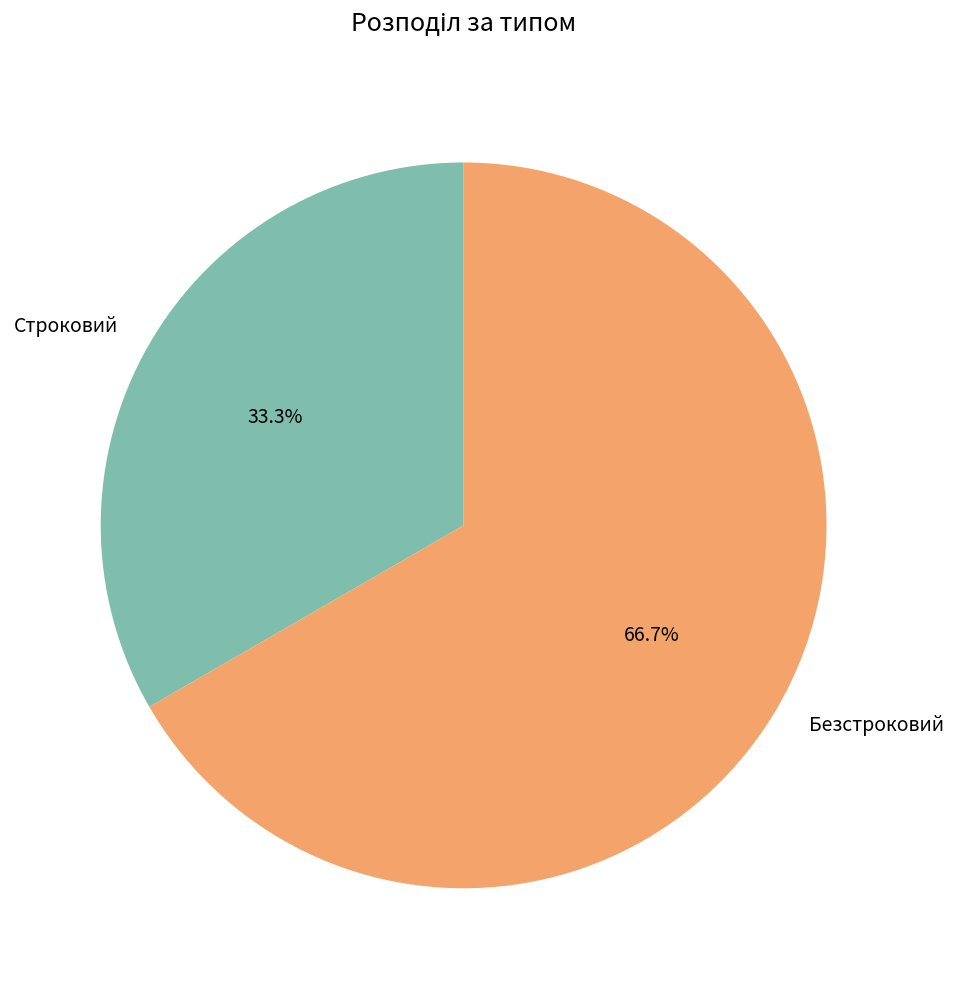

Between Безстроковий and Строковий, which is larger?

Безстроковий